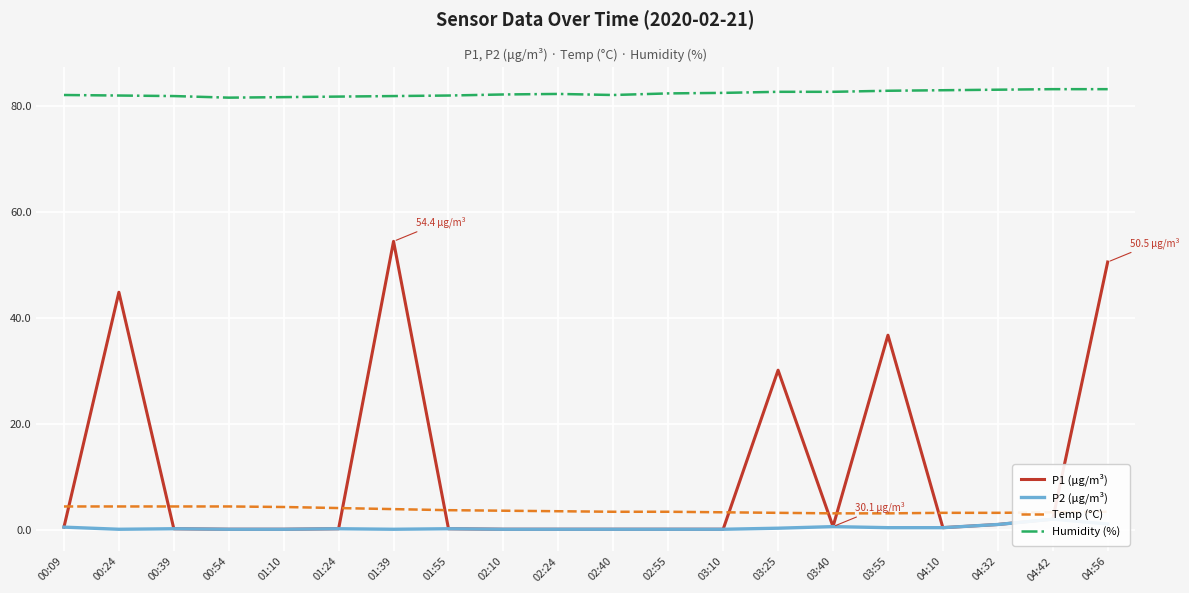

What position from the left is 02:24?

10